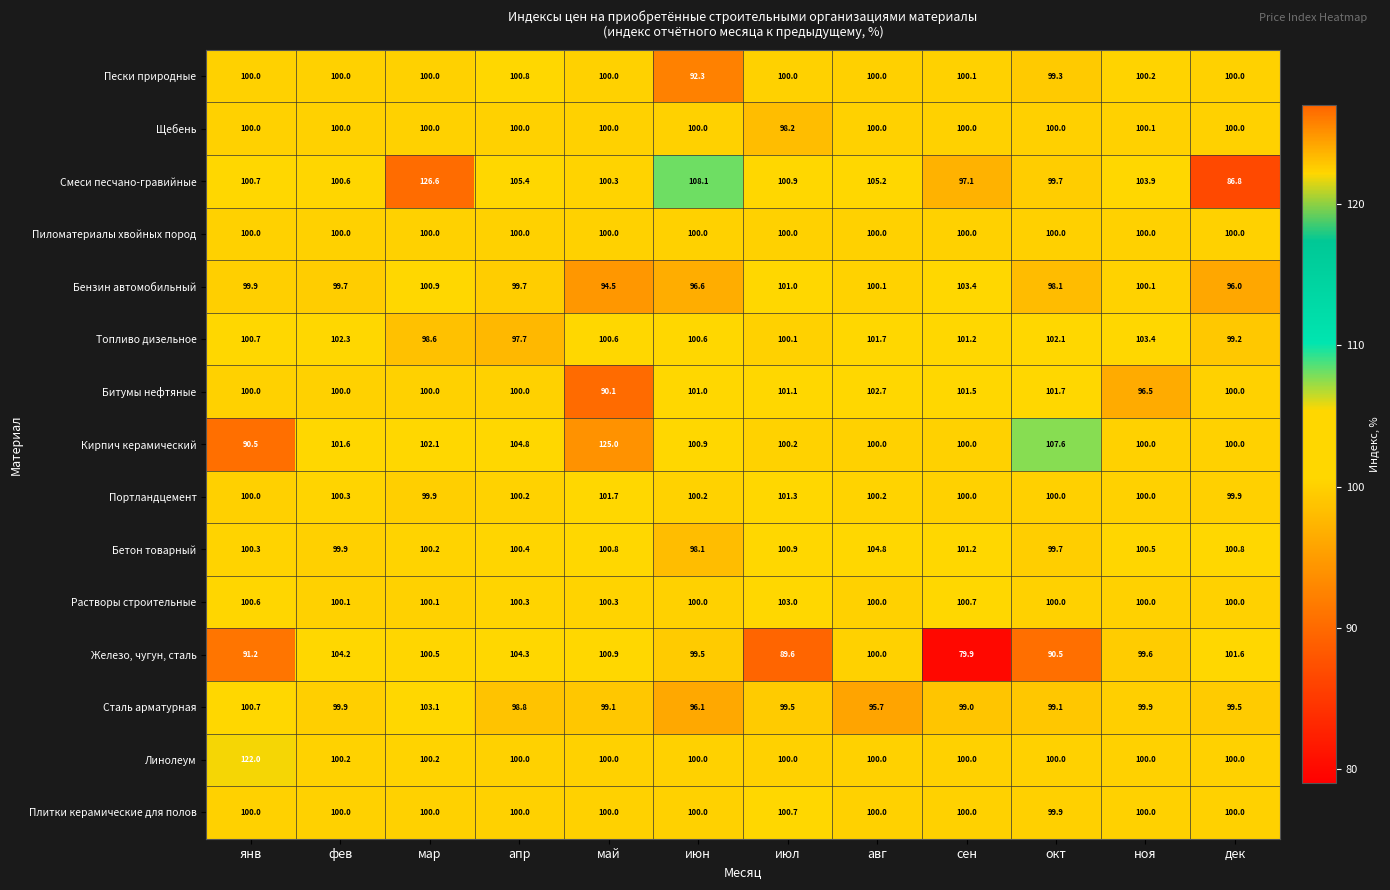

Between мар and дек, which series saw the biggest shift?

Смеси песчано-гравийные